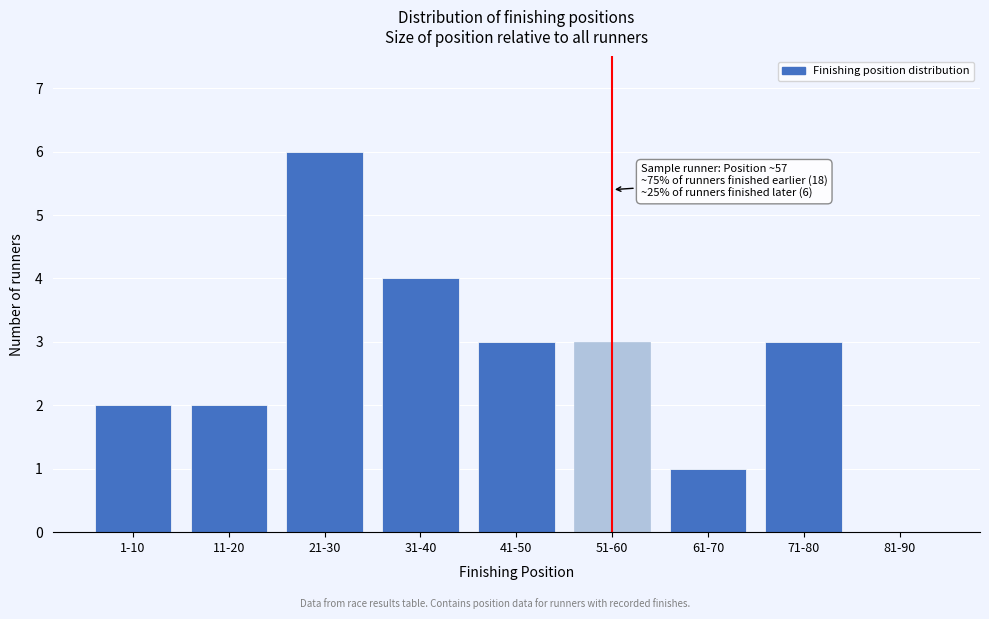

Reading right to left, what are all the values shown in this chart?

81-90=0	71-80=3	61-70=1	51-60=3	41-50=3	31-40=4	21-30=6	11-20=2	1-10=2